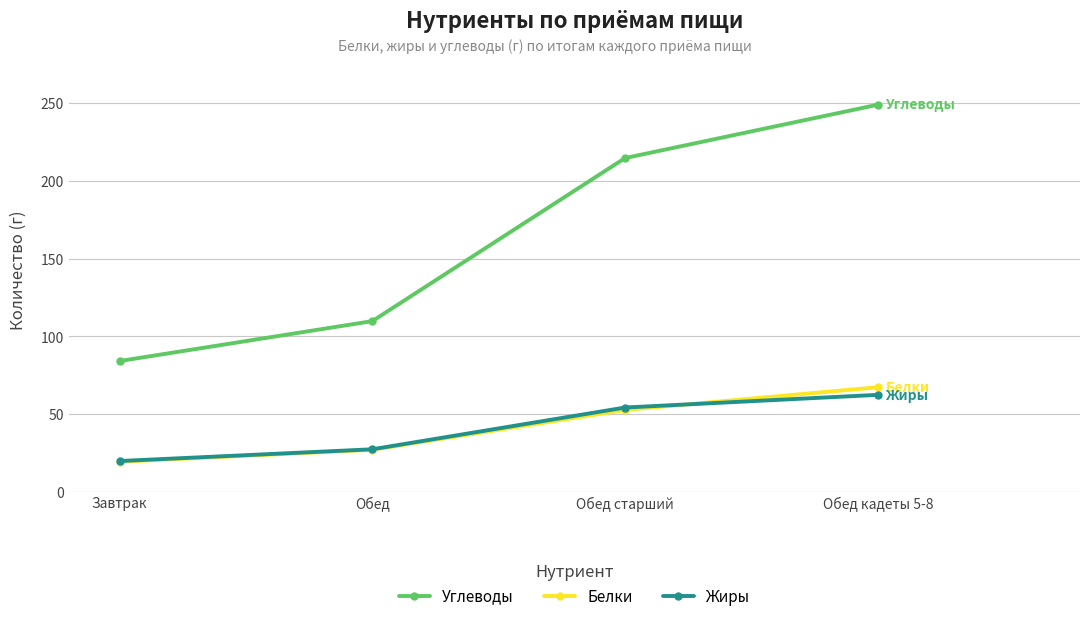

True or false: Жиры has a value of 27.3 at Обед.

True